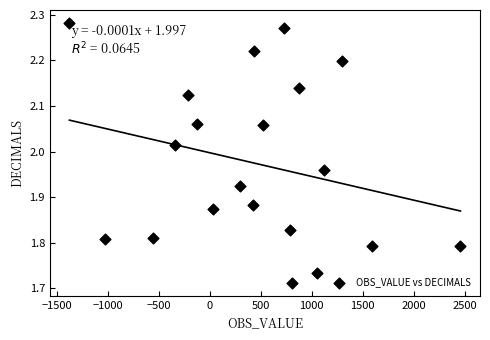

What is the range of X values (max minus min)?

3838.0